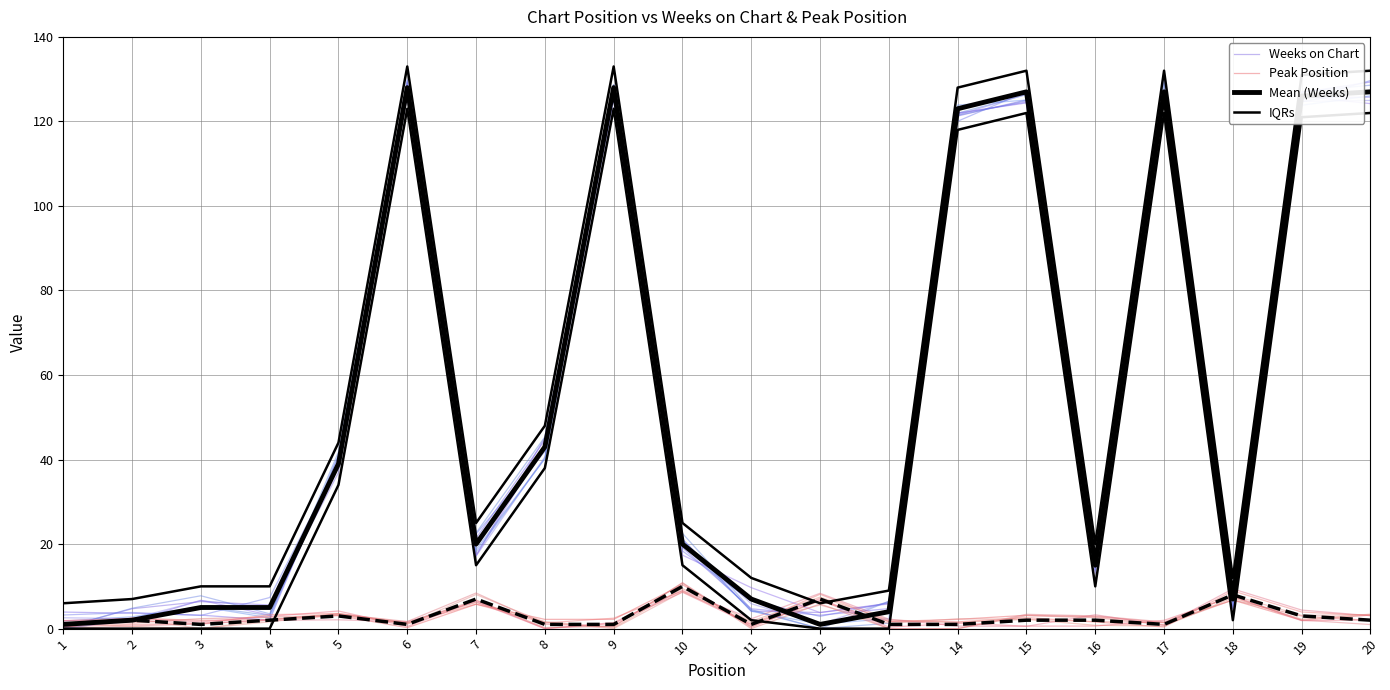

True or false: IQRs and Mean (Weeks) cross at least once.

False